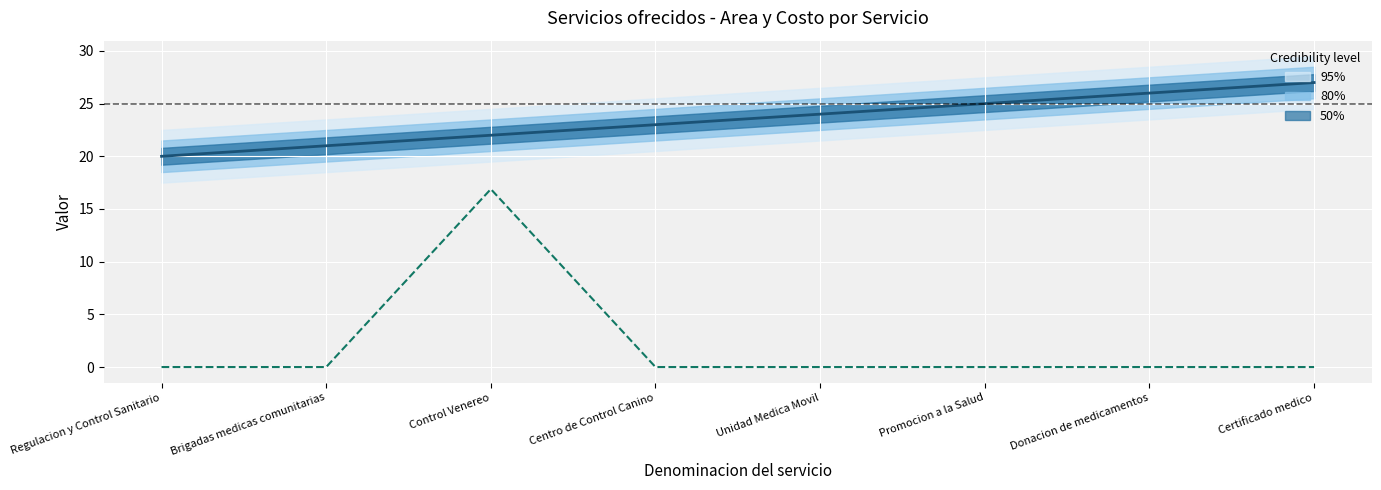

List the labels in order of Costo (col_14) /10 value, largest first.

Control Venereo, Regulacion y Control Sanitario, Brigadas medicas comunitarias, Centro de Control Canino, Unidad Medica Movil, Promocion a la Salud, Donacion de medicamentos, Certificado medico